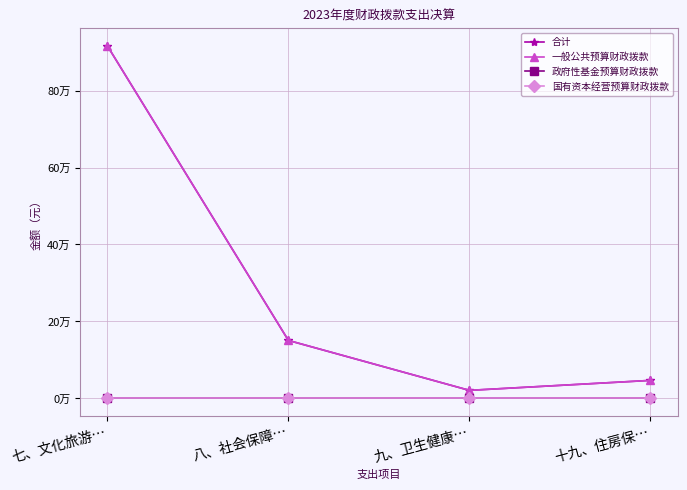

What is the sum of all 一般公共预算财政拨款 values?

1134392.3